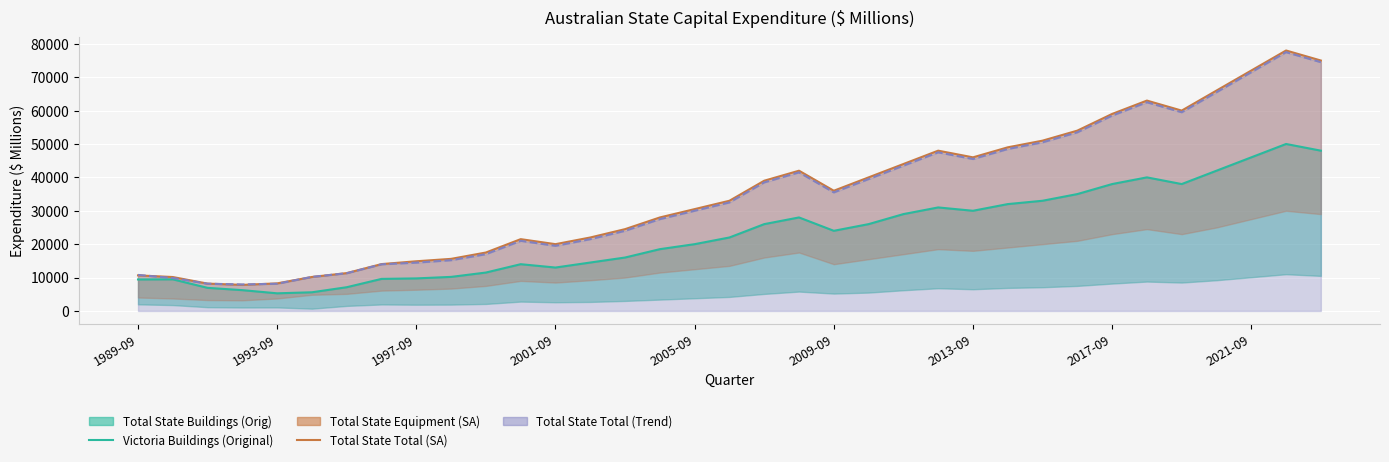

Between 26 and 9, which is larger?

26